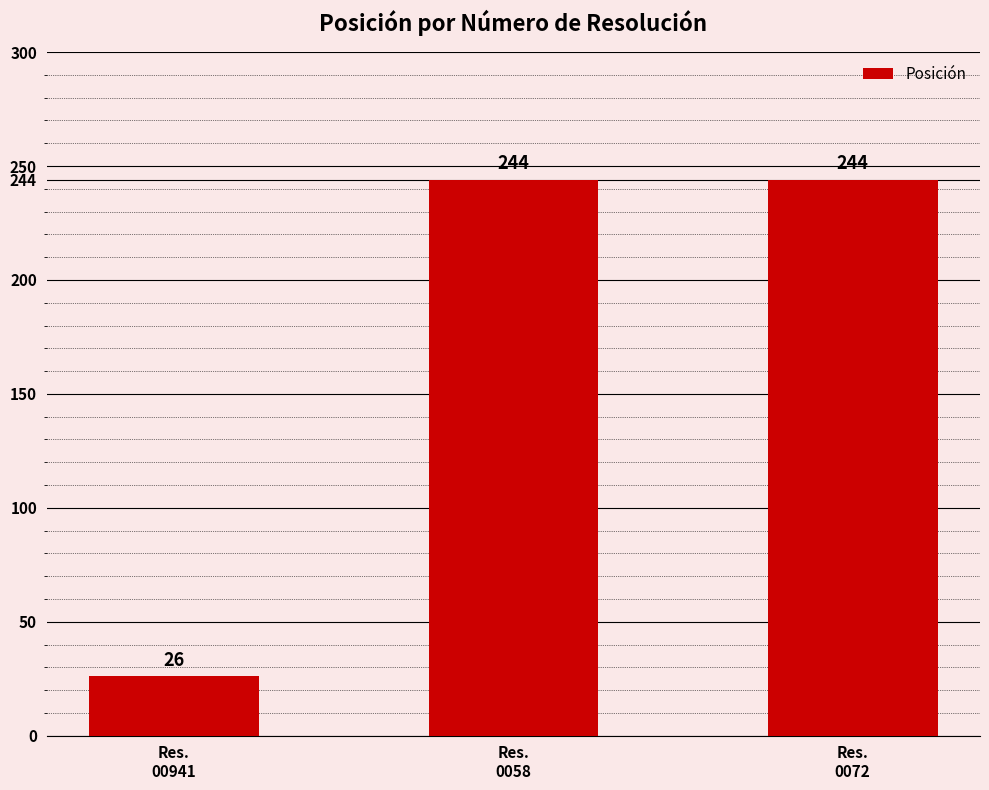

What is the sum of the values at Res.
0058 and Res.
0072?

488